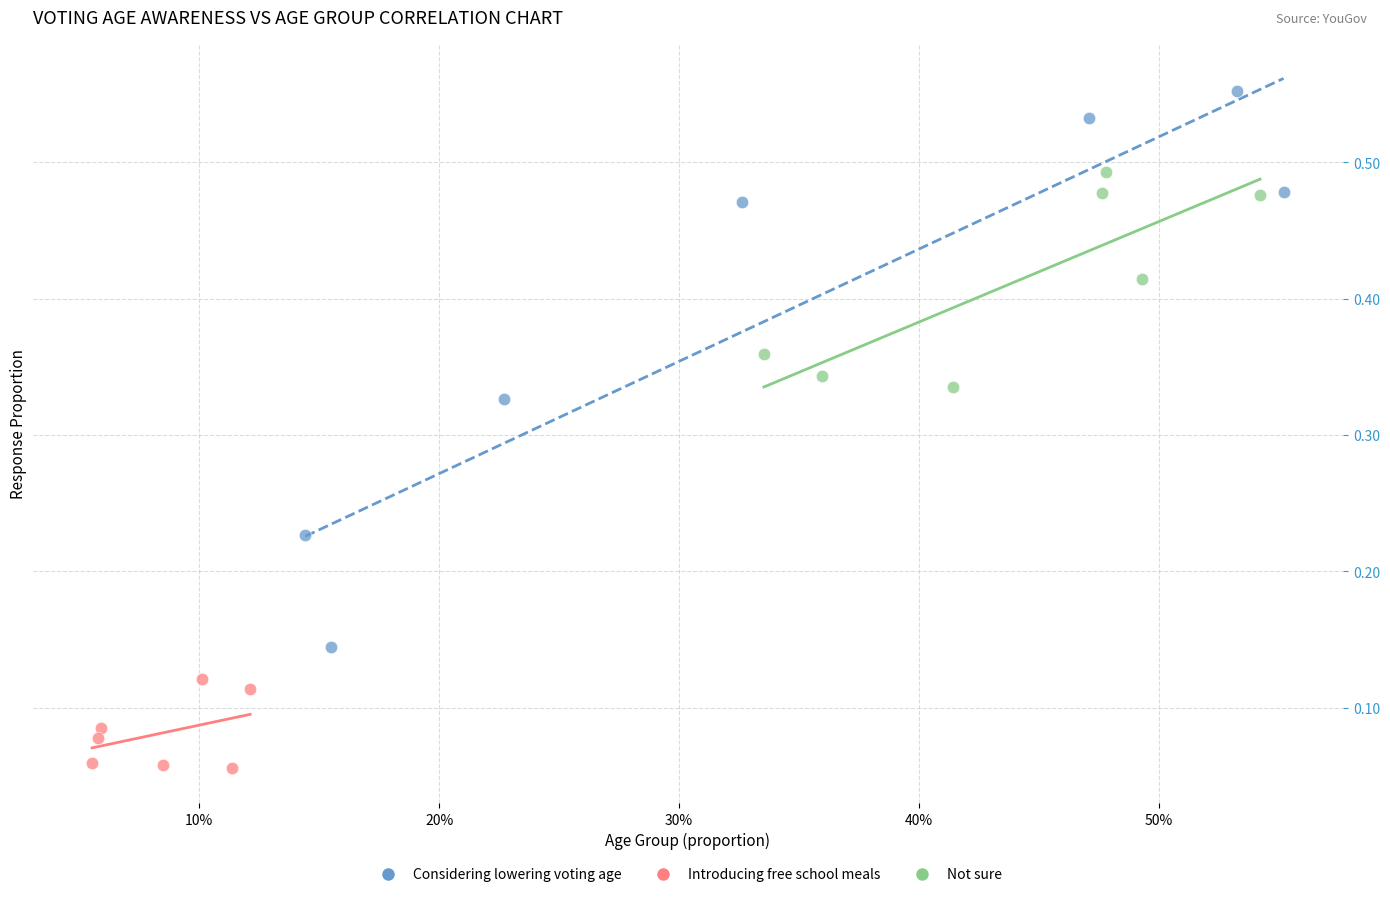

Which series has the largest Y range (max minus min)?

Considering lowering voting age